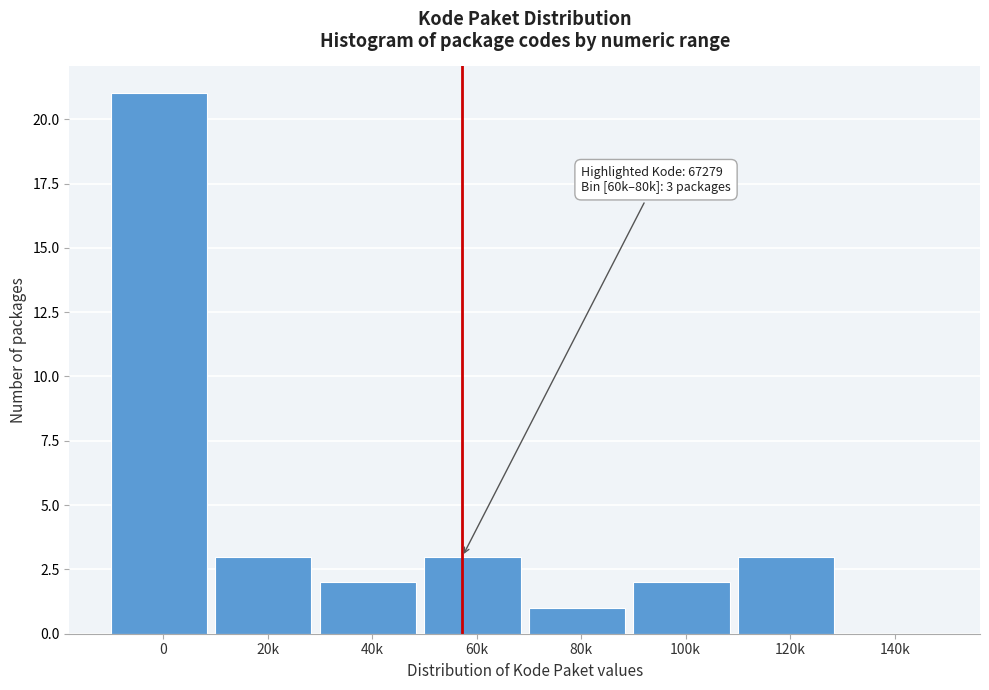

Reading right to left, extract all data points from this chart.

140k=0	120k=3	100k=2	80k=1	60k=3	40k=2	20k=3	0=21